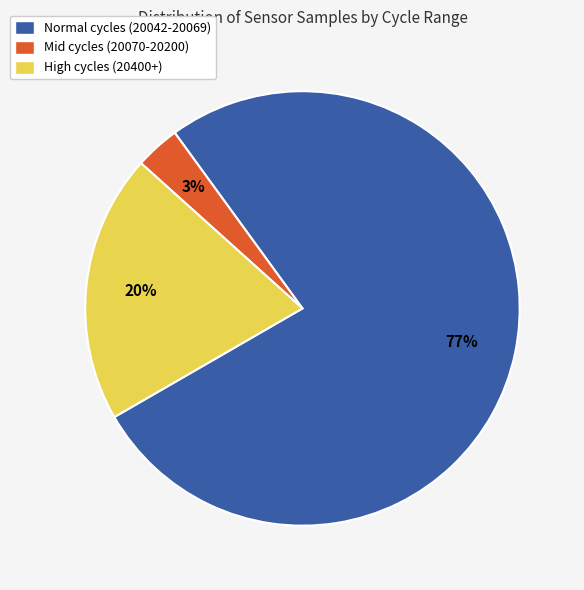

To the nearest percent, what is the average slice percentage?

33%